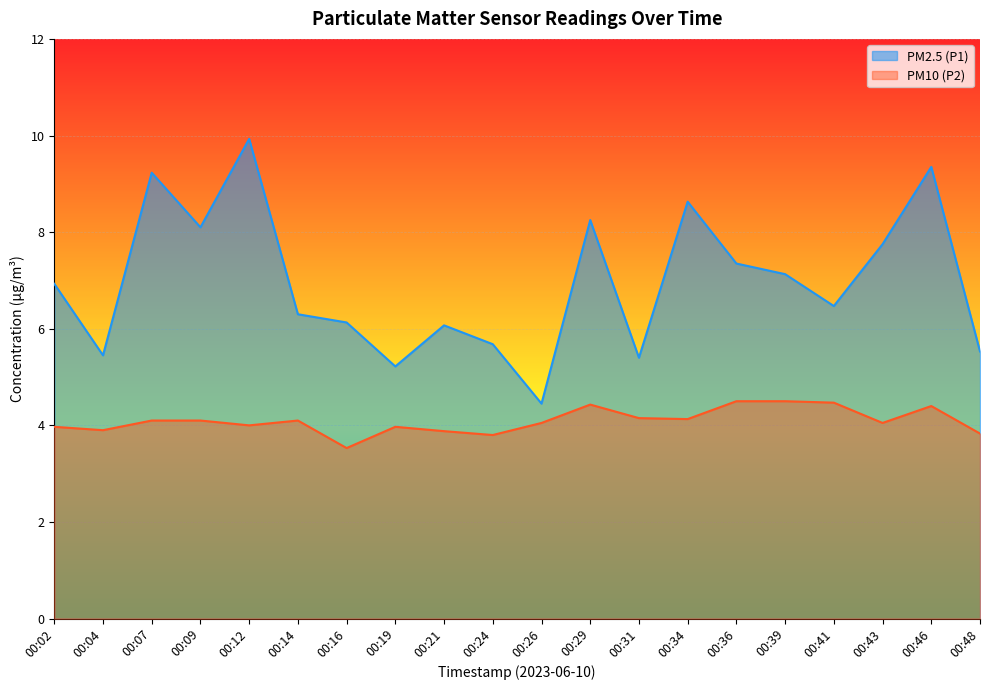

Rank the series at 00:43 from highest to lowest value.

PM2.5 (P1), PM10 (P2)